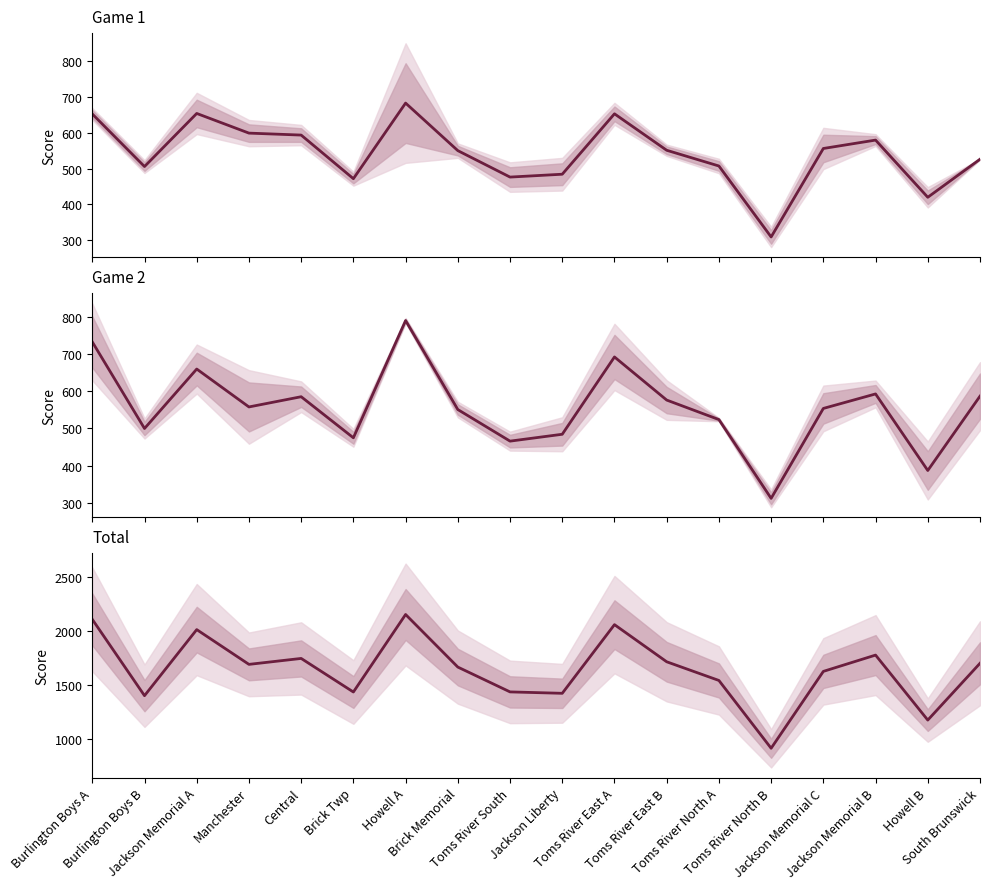

True or false: Game 2 & 3 has a value of 796.4 at Toms River South.

False